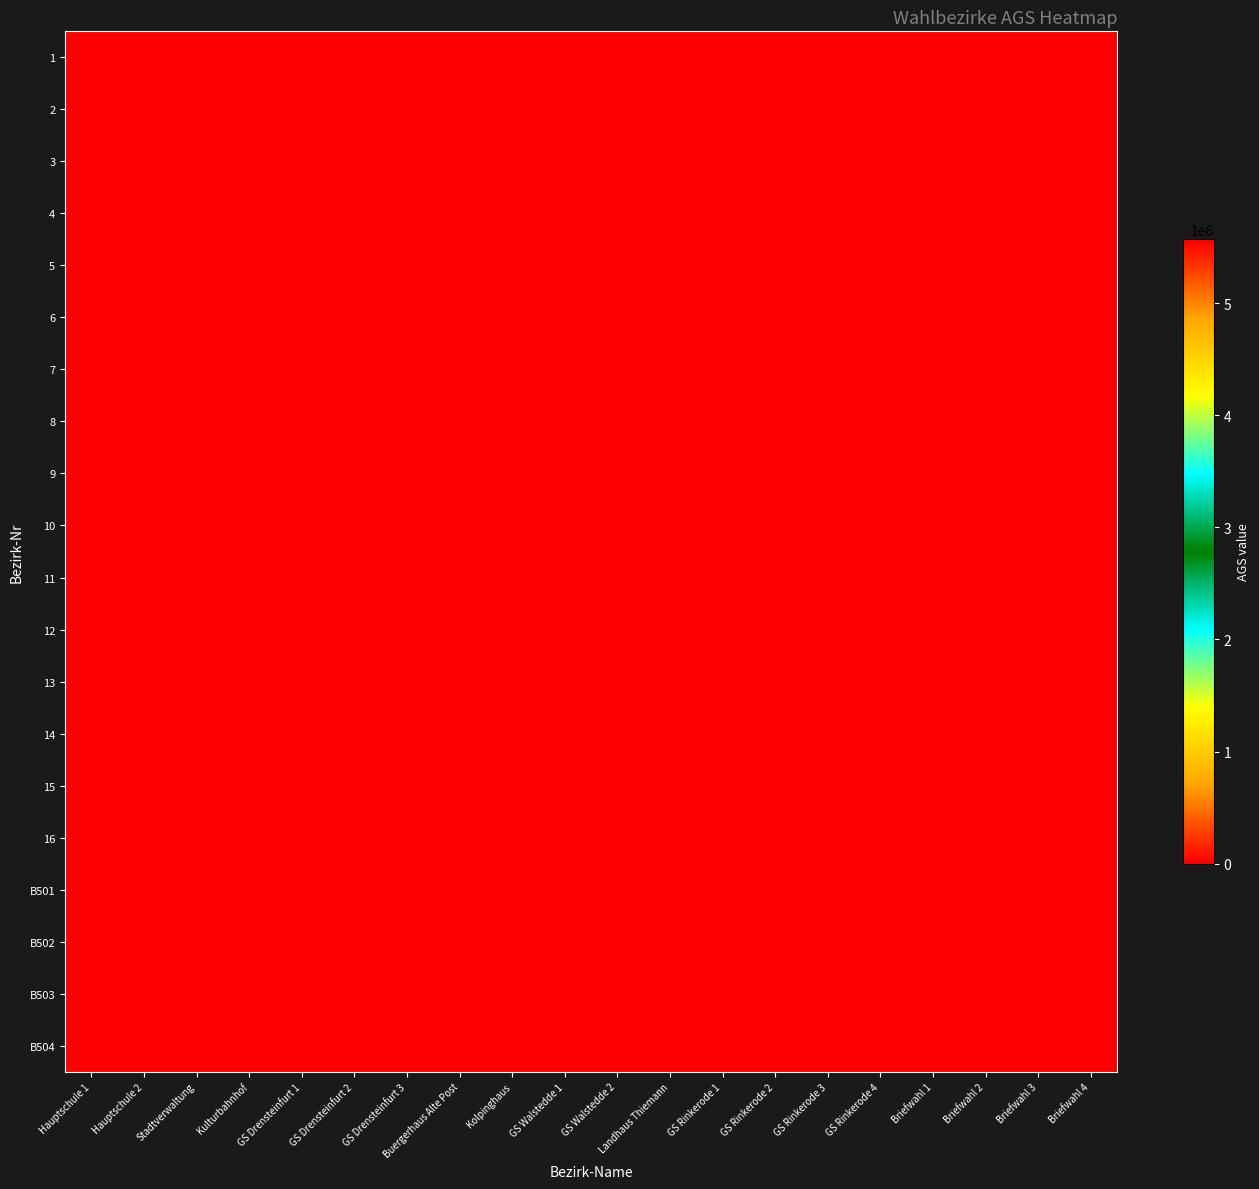

Reading left to right, transcribe all the data shown in this chart.

1: Hauptschule 1=5570016	Hauptschule 2=0	Stadtverwaltung=0	Kulturbahnhof=0	GS Drensteinfurt 1=0	GS Drensteinfurt 2=0	GS Drensteinfurt 3=0	Buergerhaus Alte Post=0	Kolpinghaus=0	GS Walstedde 1=0	GS Walstedde 2=0	Landhaus Thiemann=0	GS Rinkerode 1=0	GS Rinkerode 2=0	GS Rinkerode 3=0	GS Rinkerode 4=0	Briefwahl 1=0	Briefwahl 2=0	Briefwahl 3=0	Briefwahl 4=0
2: Hauptschule 1=0	Hauptschule 2=5570016	Stadtverwaltung=0	Kulturbahnhof=0	GS Drensteinfurt 1=0	GS Drensteinfurt 2=0	GS Drensteinfurt 3=0	Buergerhaus Alte Post=0	Kolpinghaus=0	GS Walstedde 1=0	GS Walstedde 2=0	Landhaus Thiemann=0	GS Rinkerode 1=0	GS Rinkerode 2=0	GS Rinkerode 3=0	GS Rinkerode 4=0	Briefwahl 1=0	Briefwahl 2=0	Briefwahl 3=0	Briefwahl 4=0
3: Hauptschule 1=0	Hauptschule 2=0	Stadtverwaltung=5570016	Kulturbahnhof=0	GS Drensteinfurt 1=0	GS Drensteinfurt 2=0	GS Drensteinfurt 3=0	Buergerhaus Alte Post=0	Kolpinghaus=0	GS Walstedde 1=0	GS Walstedde 2=0	Landhaus Thiemann=0	GS Rinkerode 1=0	GS Rinkerode 2=0	GS Rinkerode 3=0	GS Rinkerode 4=0	Briefwahl 1=0	Briefwahl 2=0	Briefwahl 3=0	Briefwahl 4=0
4: Hauptschule 1=0	Hauptschule 2=0	Stadtverwaltung=0	Kulturbahnhof=5570016	GS Drensteinfurt 1=0	GS Drensteinfurt 2=0	GS Drensteinfurt 3=0	Buergerhaus Alte Post=0	Kolpinghaus=0	GS Walstedde 1=0	GS Walstedde 2=0	Landhaus Thiemann=0	GS Rinkerode 1=0	GS Rinkerode 2=0	GS Rinkerode 3=0	GS Rinkerode 4=0	Briefwahl 1=0	Briefwahl 2=0	Briefwahl 3=0	Briefwahl 4=0
5: Hauptschule 1=0	Hauptschule 2=0	Stadtverwaltung=0	Kulturbahnhof=0	GS Drensteinfurt 1=5570016	GS Drensteinfurt 2=0	GS Drensteinfurt 3=0	Buergerhaus Alte Post=0	Kolpinghaus=0	GS Walstedde 1=0	GS Walstedde 2=0	Landhaus Thiemann=0	GS Rinkerode 1=0	GS Rinkerode 2=0	GS Rinkerode 3=0	GS Rinkerode 4=0	Briefwahl 1=0	Briefwahl 2=0	Briefwahl 3=0	Briefwahl 4=0
6: Hauptschule 1=0	Hauptschule 2=0	Stadtverwaltung=0	Kulturbahnhof=0	GS Drensteinfurt 1=0	GS Drensteinfurt 2=5570016	GS Drensteinfurt 3=0	Buergerhaus Alte Post=0	Kolpinghaus=0	GS Walstedde 1=0	GS Walstedde 2=0	Landhaus Thiemann=0	GS Rinkerode 1=0	GS Rinkerode 2=0	GS Rinkerode 3=0	GS Rinkerode 4=0	Briefwahl 1=0	Briefwahl 2=0	Briefwahl 3=0	Briefwahl 4=0
7: Hauptschule 1=0	Hauptschule 2=0	Stadtverwaltung=0	Kulturbahnhof=0	GS Drensteinfurt 1=0	GS Drensteinfurt 2=0	GS Drensteinfurt 3=5570016	Buergerhaus Alte Post=0	Kolpinghaus=0	GS Walstedde 1=0	GS Walstedde 2=0	Landhaus Thiemann=0	GS Rinkerode 1=0	GS Rinkerode 2=0	GS Rinkerode 3=0	GS Rinkerode 4=0	Briefwahl 1=0	Briefwahl 2=0	Briefwahl 3=0	Briefwahl 4=0
8: Hauptschule 1=0	Hauptschule 2=0	Stadtverwaltung=0	Kulturbahnhof=0	GS Drensteinfurt 1=0	GS Drensteinfurt 2=0	GS Drensteinfurt 3=0	Buergerhaus Alte Post=5570016	Kolpinghaus=0	GS Walstedde 1=0	GS Walstedde 2=0	Landhaus Thiemann=0	GS Rinkerode 1=0	GS Rinkerode 2=0	GS Rinkerode 3=0	GS Rinkerode 4=0	Briefwahl 1=0	Briefwahl 2=0	Briefwahl 3=0	Briefwahl 4=0
9: Hauptschule 1=0	Hauptschule 2=0	Stadtverwaltung=0	Kulturbahnhof=0	GS Drensteinfurt 1=0	GS Drensteinfurt 2=0	GS Drensteinfurt 3=0	Buergerhaus Alte Post=0	Kolpinghaus=5570016	GS Walstedde 1=0	GS Walstedde 2=0	Landhaus Thiemann=0	GS Rinkerode 1=0	GS Rinkerode 2=0	GS Rinkerode 3=0	GS Rinkerode 4=0	Briefwahl 1=0	Briefwahl 2=0	Briefwahl 3=0	Briefwahl 4=0
10: Hauptschule 1=0	Hauptschule 2=0	Stadtverwaltung=0	Kulturbahnhof=0	GS Drensteinfurt 1=0	GS Drensteinfurt 2=0	GS Drensteinfurt 3=0	Buergerhaus Alte Post=0	Kolpinghaus=0	GS Walstedde 1=5570016	GS Walstedde 2=0	Landhaus Thiemann=0	GS Rinkerode 1=0	GS Rinkerode 2=0	GS Rinkerode 3=0	GS Rinkerode 4=0	Briefwahl 1=0	Briefwahl 2=0	Briefwahl 3=0	Briefwahl 4=0
11: Hauptschule 1=0	Hauptschule 2=0	Stadtverwaltung=0	Kulturbahnhof=0	GS Drensteinfurt 1=0	GS Drensteinfurt 2=0	GS Drensteinfurt 3=0	Buergerhaus Alte Post=0	Kolpinghaus=0	GS Walstedde 1=0	GS Walstedde 2=5570016	Landhaus Thiemann=0	GS Rinkerode 1=0	GS Rinkerode 2=0	GS Rinkerode 3=0	GS Rinkerode 4=0	Briefwahl 1=0	Briefwahl 2=0	Briefwahl 3=0	Briefwahl 4=0
12: Hauptschule 1=0	Hauptschule 2=0	Stadtverwaltung=0	Kulturbahnhof=0	GS Drensteinfurt 1=0	GS Drensteinfurt 2=0	GS Drensteinfurt 3=0	Buergerhaus Alte Post=0	Kolpinghaus=0	GS Walstedde 1=0	GS Walstedde 2=0	Landhaus Thiemann=5570016	GS Rinkerode 1=0	GS Rinkerode 2=0	GS Rinkerode 3=0	GS Rinkerode 4=0	Briefwahl 1=0	Briefwahl 2=0	Briefwahl 3=0	Briefwahl 4=0
13: Hauptschule 1=0	Hauptschule 2=0	Stadtverwaltung=0	Kulturbahnhof=0	GS Drensteinfurt 1=0	GS Drensteinfurt 2=0	GS Drensteinfurt 3=0	Buergerhaus Alte Post=0	Kolpinghaus=0	GS Walstedde 1=0	GS Walstedde 2=0	Landhaus Thiemann=0	GS Rinkerode 1=5570016	GS Rinkerode 2=0	GS Rinkerode 3=0	GS Rinkerode 4=0	Briefwahl 1=0	Briefwahl 2=0	Briefwahl 3=0	Briefwahl 4=0
14: Hauptschule 1=0	Hauptschule 2=0	Stadtverwaltung=0	Kulturbahnhof=0	GS Drensteinfurt 1=0	GS Drensteinfurt 2=0	GS Drensteinfurt 3=0	Buergerhaus Alte Post=0	Kolpinghaus=0	GS Walstedde 1=0	GS Walstedde 2=0	Landhaus Thiemann=0	GS Rinkerode 1=0	GS Rinkerode 2=5570016	GS Rinkerode 3=0	GS Rinkerode 4=0	Briefwahl 1=0	Briefwahl 2=0	Briefwahl 3=0	Briefwahl 4=0
15: Hauptschule 1=0	Hauptschule 2=0	Stadtverwaltung=0	Kulturbahnhof=0	GS Drensteinfurt 1=0	GS Drensteinfurt 2=0	GS Drensteinfurt 3=0	Buergerhaus Alte Post=0	Kolpinghaus=0	GS Walstedde 1=0	GS Walstedde 2=0	Landhaus Thiemann=0	GS Rinkerode 1=0	GS Rinkerode 2=0	GS Rinkerode 3=5570016	GS Rinkerode 4=0	Briefwahl 1=0	Briefwahl 2=0	Briefwahl 3=0	Briefwahl 4=0
16: Hauptschule 1=0	Hauptschule 2=0	Stadtverwaltung=0	Kulturbahnhof=0	GS Drensteinfurt 1=0	GS Drensteinfurt 2=0	GS Drensteinfurt 3=0	Buergerhaus Alte Post=0	Kolpinghaus=0	GS Walstedde 1=0	GS Walstedde 2=0	Landhaus Thiemann=0	GS Rinkerode 1=0	GS Rinkerode 2=0	GS Rinkerode 3=0	GS Rinkerode 4=5570016	Briefwahl 1=0	Briefwahl 2=0	Briefwahl 3=0	Briefwahl 4=0
B501: Hauptschule 1=0	Hauptschule 2=0	Stadtverwaltung=0	Kulturbahnhof=0	GS Drensteinfurt 1=0	GS Drensteinfurt 2=0	GS Drensteinfurt 3=0	Buergerhaus Alte Post=0	Kolpinghaus=0	GS Walstedde 1=0	GS Walstedde 2=0	Landhaus Thiemann=0	GS Rinkerode 1=0	GS Rinkerode 2=0	GS Rinkerode 3=0	GS Rinkerode 4=0	Briefwahl 1=5570016	Briefwahl 2=0	Briefwahl 3=0	Briefwahl 4=0
B502: Hauptschule 1=0	Hauptschule 2=0	Stadtverwaltung=0	Kulturbahnhof=0	GS Drensteinfurt 1=0	GS Drensteinfurt 2=0	GS Drensteinfurt 3=0	Buergerhaus Alte Post=0	Kolpinghaus=0	GS Walstedde 1=0	GS Walstedde 2=0	Landhaus Thiemann=0	GS Rinkerode 1=0	GS Rinkerode 2=0	GS Rinkerode 3=0	GS Rinkerode 4=0	Briefwahl 1=0	Briefwahl 2=5570016	Briefwahl 3=0	Briefwahl 4=0
B503: Hauptschule 1=0	Hauptschule 2=0	Stadtverwaltung=0	Kulturbahnhof=0	GS Drensteinfurt 1=0	GS Drensteinfurt 2=0	GS Drensteinfurt 3=0	Buergerhaus Alte Post=0	Kolpinghaus=0	GS Walstedde 1=0	GS Walstedde 2=0	Landhaus Thiemann=0	GS Rinkerode 1=0	GS Rinkerode 2=0	GS Rinkerode 3=0	GS Rinkerode 4=0	Briefwahl 1=0	Briefwahl 2=0	Briefwahl 3=5570016	Briefwahl 4=0
B504: Hauptschule 1=0	Hauptschule 2=0	Stadtverwaltung=0	Kulturbahnhof=0	GS Drensteinfurt 1=0	GS Drensteinfurt 2=0	GS Drensteinfurt 3=0	Buergerhaus Alte Post=0	Kolpinghaus=0	GS Walstedde 1=0	GS Walstedde 2=0	Landhaus Thiemann=0	GS Rinkerode 1=0	GS Rinkerode 2=0	GS Rinkerode 3=0	GS Rinkerode 4=0	Briefwahl 1=0	Briefwahl 2=0	Briefwahl 3=0	Briefwahl 4=5570016